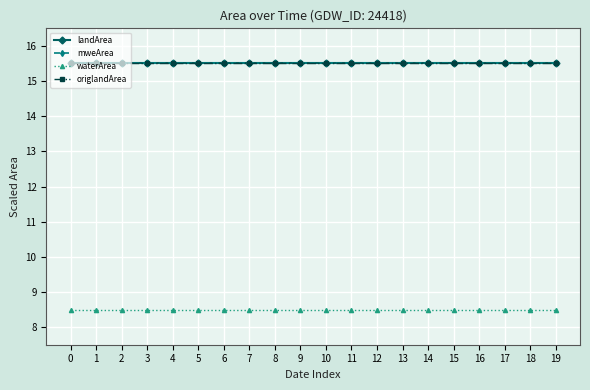

True or false: origlandArea and mweArea cross at least once.

False